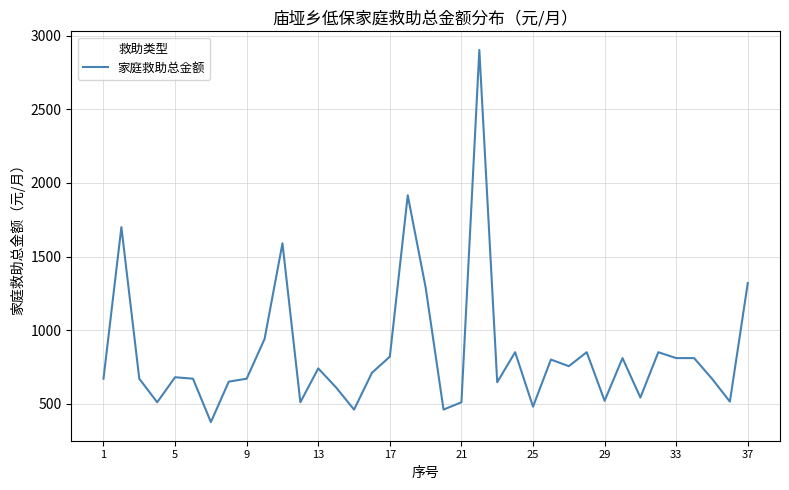

Does the chart have visible grid lines?

Yes